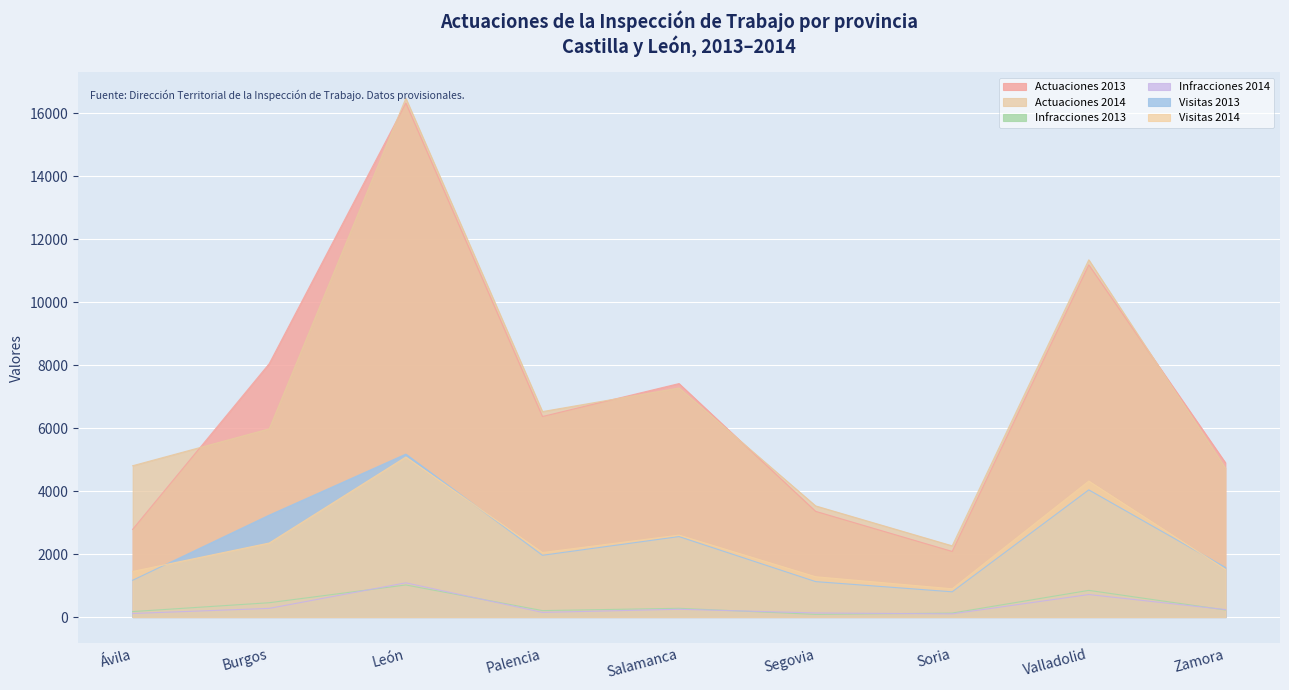

Reading left to right, list all the values displayed in this chart.

Actuaciones 2013: 2785	8050	16327	6369	7416	3357	2083	11187	4904
Actuaciones 2014: 4806	5978	16479	6526	7276	3530	2261	11348	4734
Infracciones 2013: 173	454	1018	204	277	83	125	846	224
Infracciones 2014: 112	274	1086	147	246	129	100	714	237
Visitas 2013: 1168	3237	5175	1961	2555	1125	801	4039	1574
Visitas 2014: 1448	2351	5083	2049	2603	1280	897	4319	1515